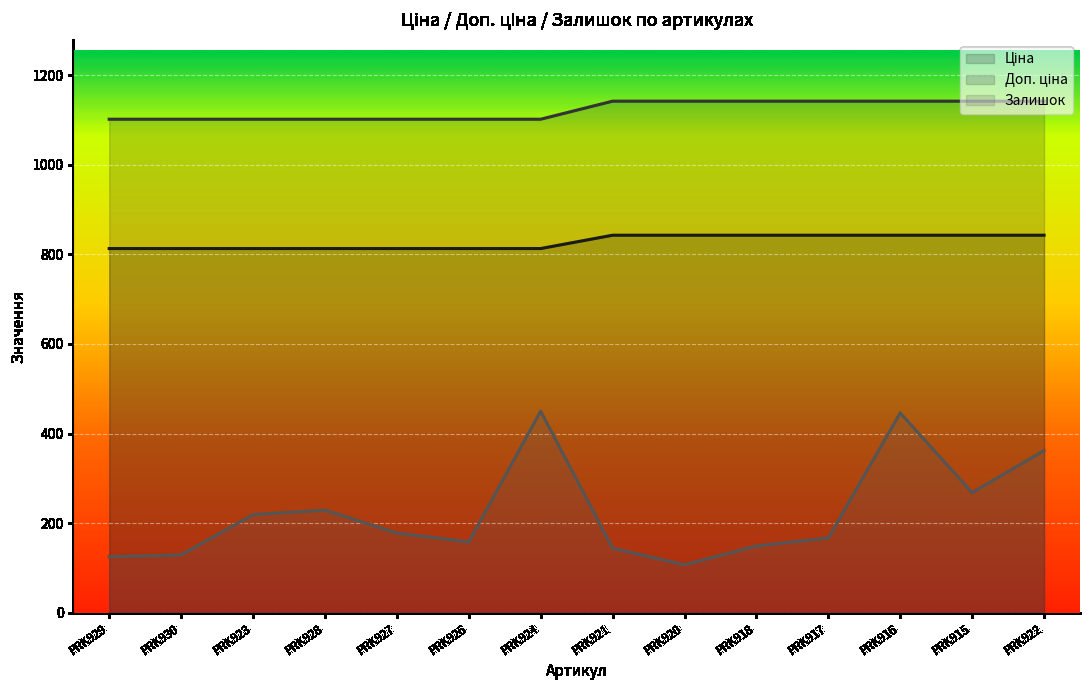

Is it true that Ціна equals 628.5 at PRK915?

False